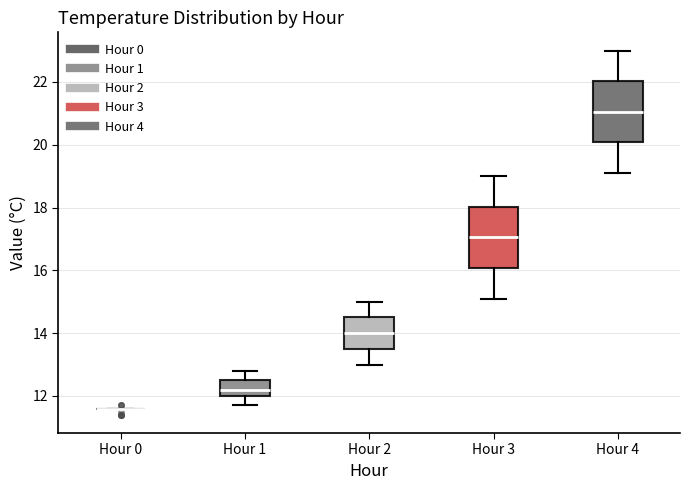

Where is the lower edge of the box for Hour 3 on the y-axis? The values are not printed on the chart, so give them approximately, as read against the axis.

16.0